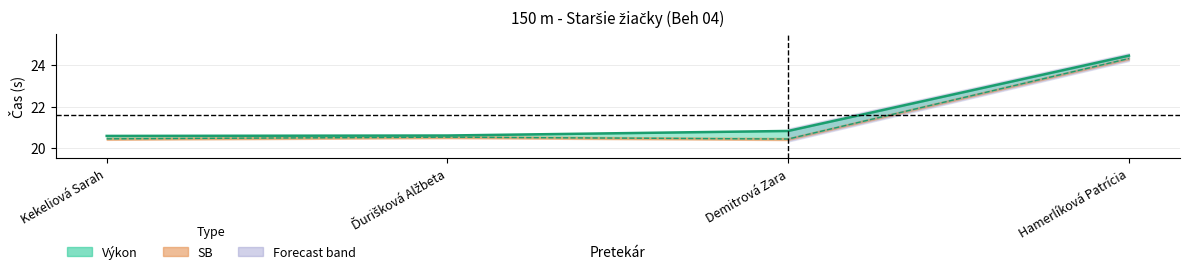

Rank the series by their average value, from highest to lowest.

Výkon (line), SB (line)